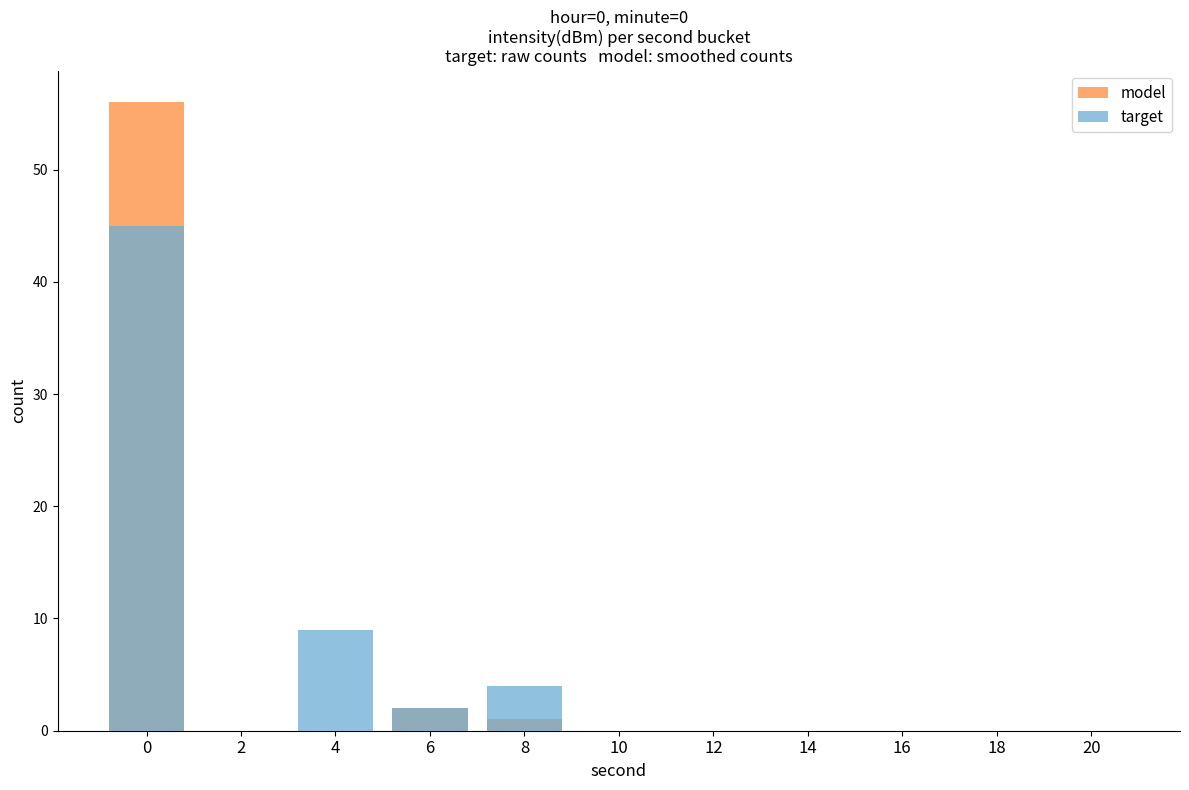

Reading left to right, list all the values displayed in this chart.

model: 0=56	2=0	4=0	6=2	8=1	10=0	12=0	14=0	16=0	18=0	20=0
target: 0=45	2=0	4=9	6=2	8=4	10=0	12=0	14=0	16=0	18=0	20=0